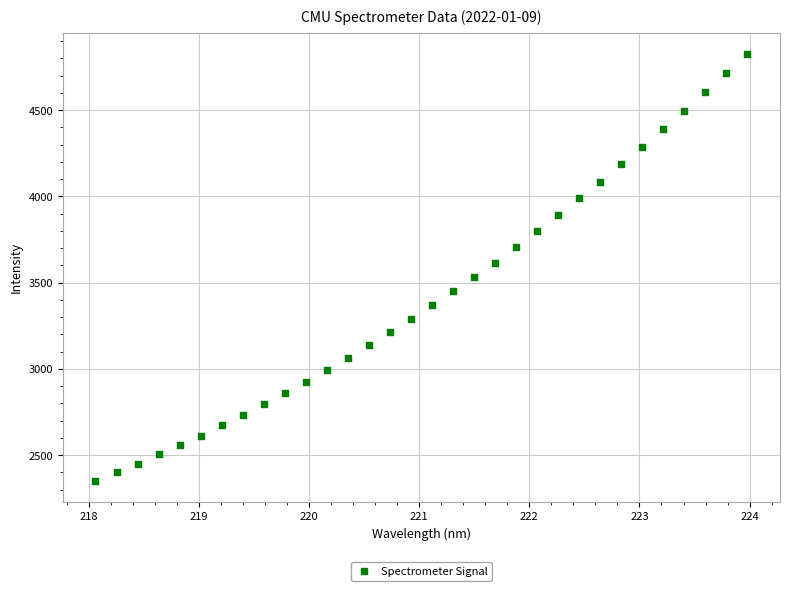

What is the range of Y values (max minus min)?

2474.3